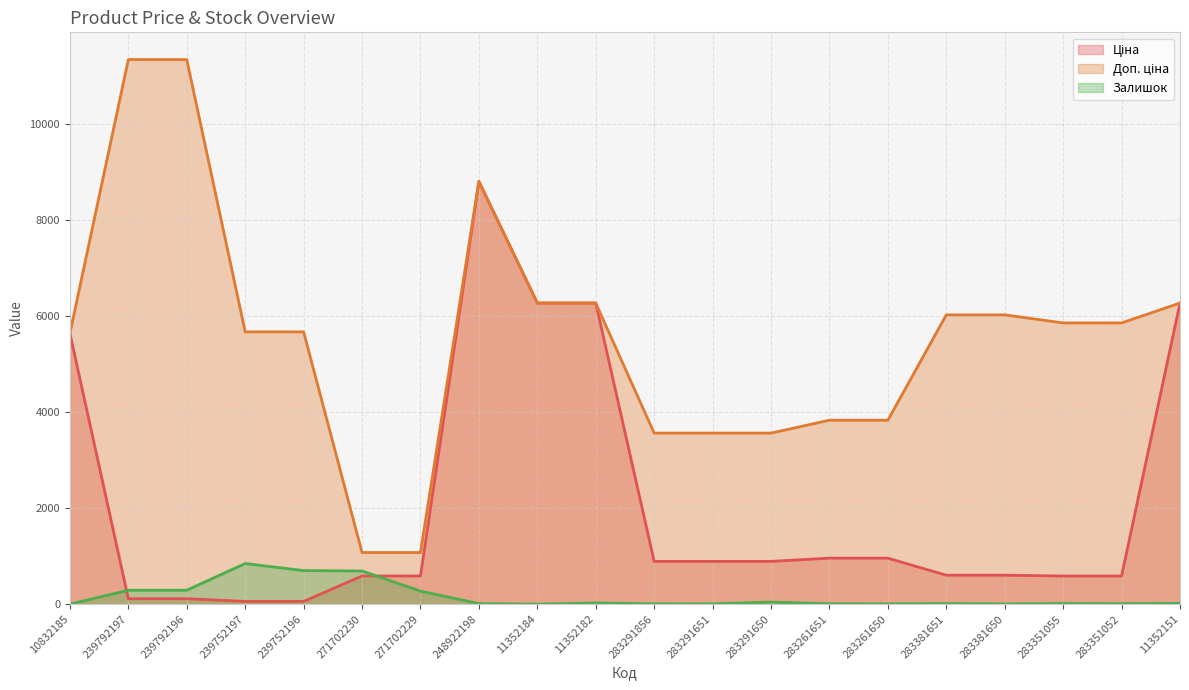

Which series has the widest spread of values?

Доп. ціна